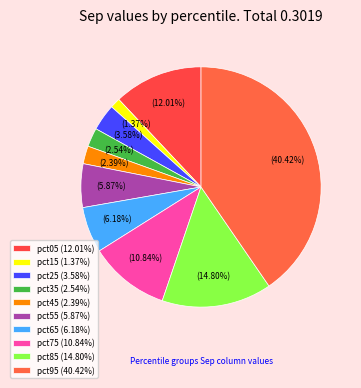

To the nearest percent, what portion does pct95 represent?

40%